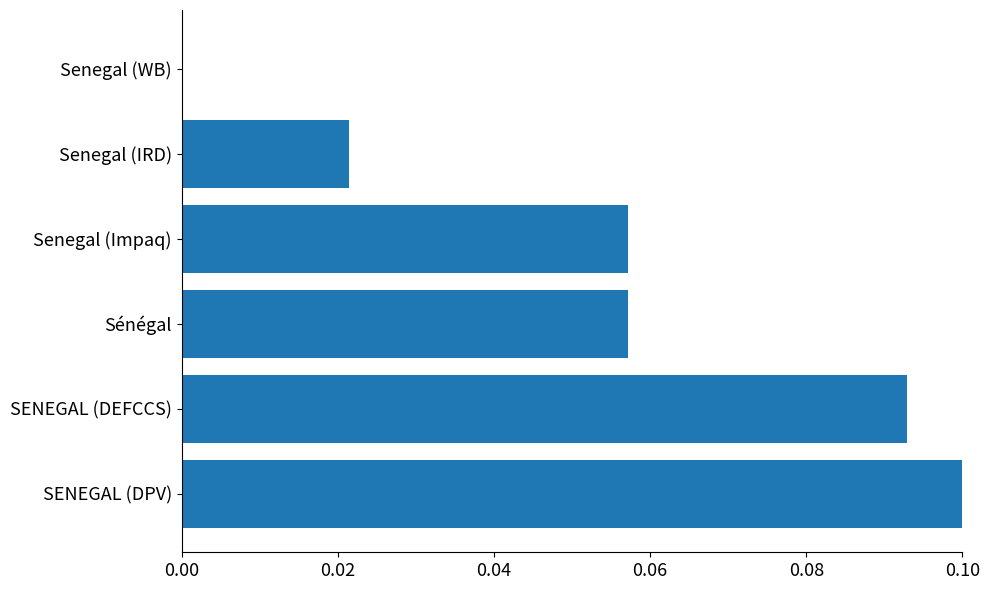

At which category does the chart reach its peak across all series?

SENEGAL (DPV)